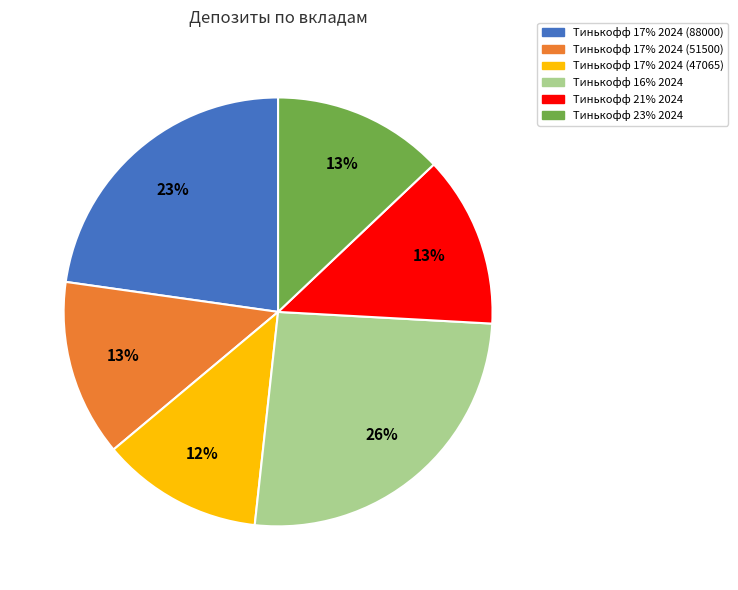

How many slices are in this pie chart?

6